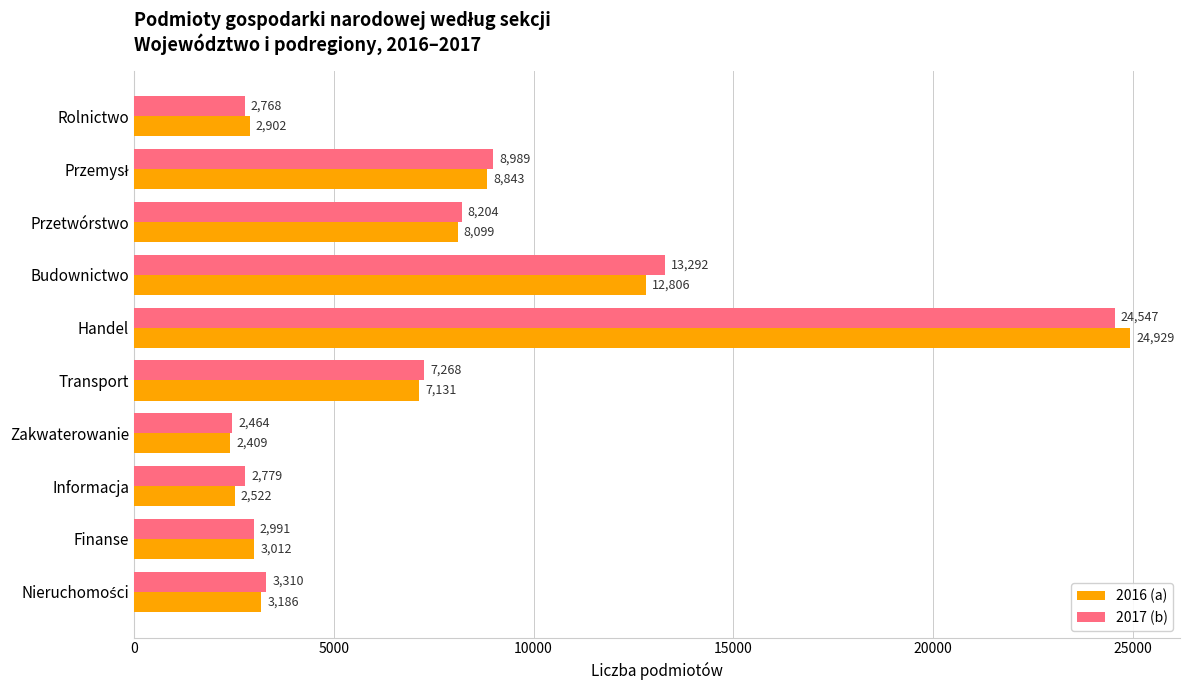

At how many categories does at least one series exceed 4878?

5